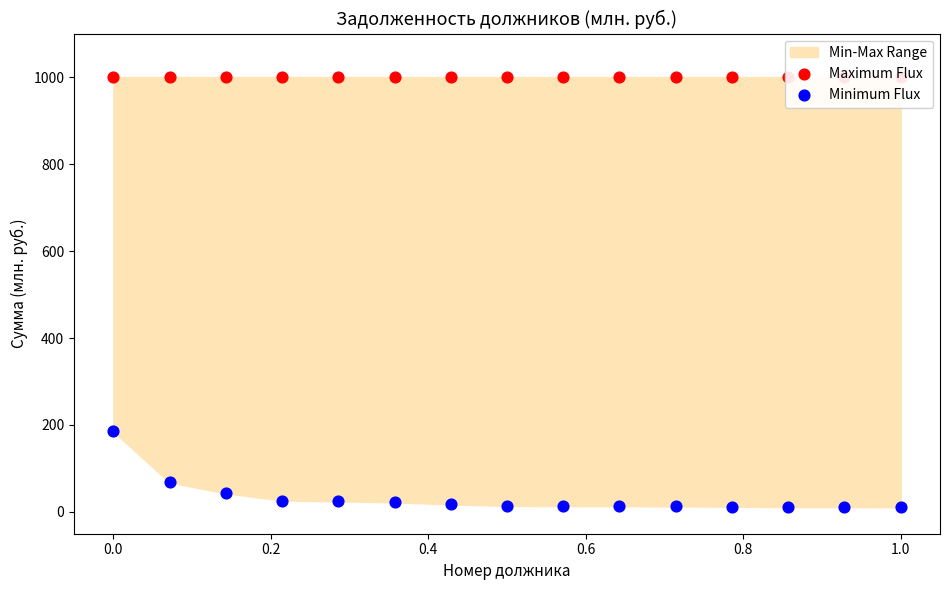

Which series contains the highest Y value?

Maximum Flux